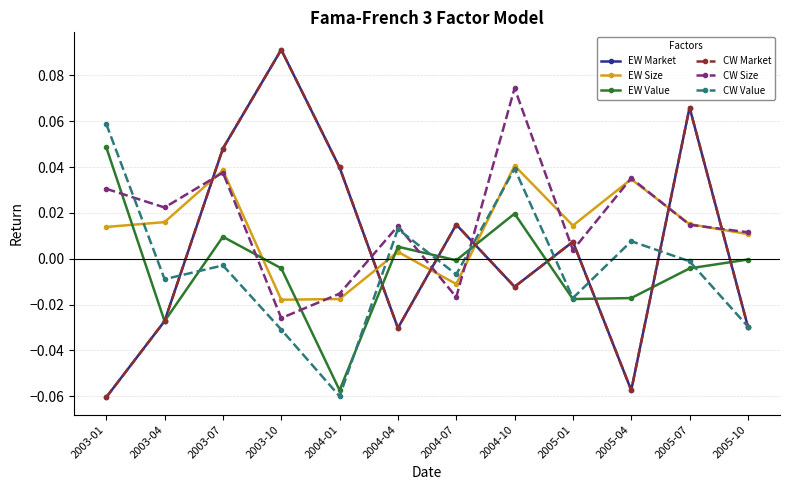

Is this an area chart (filled region under the line)?

No